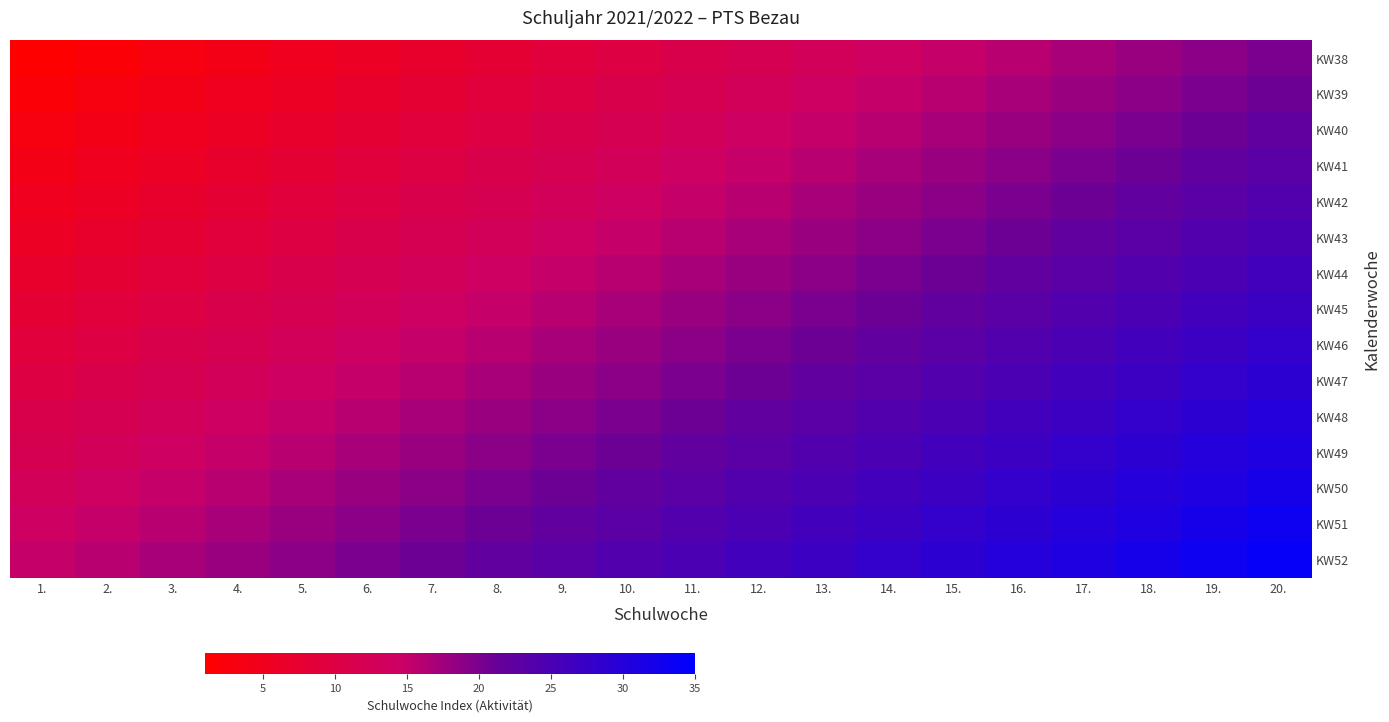

Which series has the largest range (max minus min)?

KW38